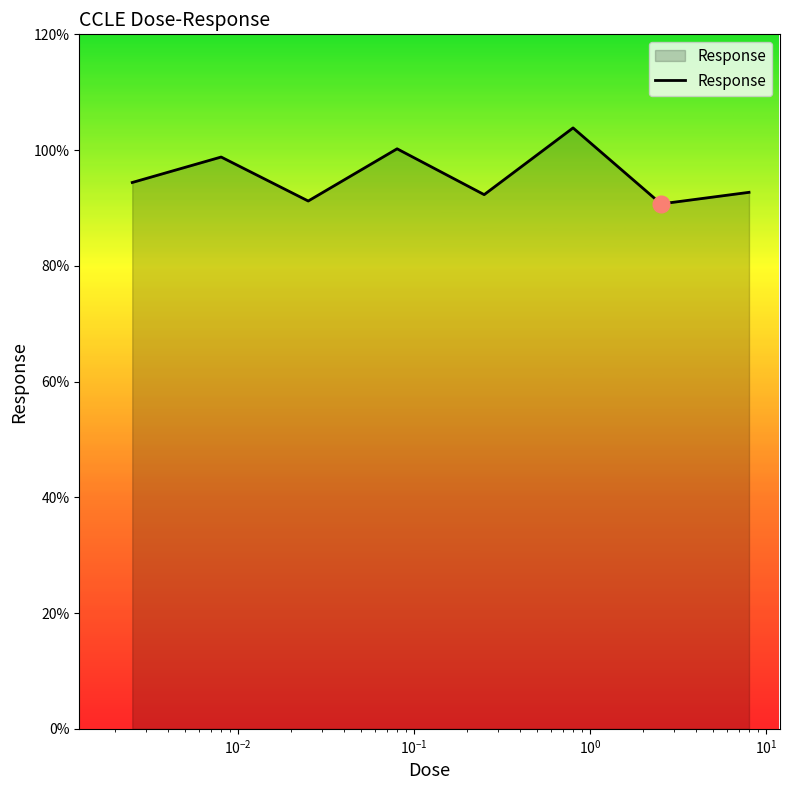

What is the minimum value shown in the chart?

90.7